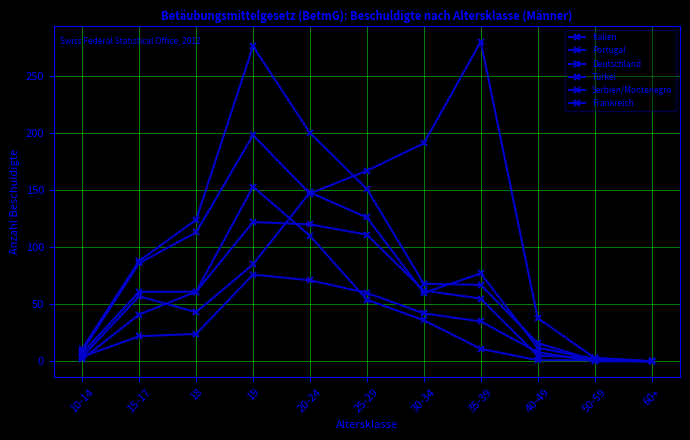

What is the label of the 3rd point from the left?

18